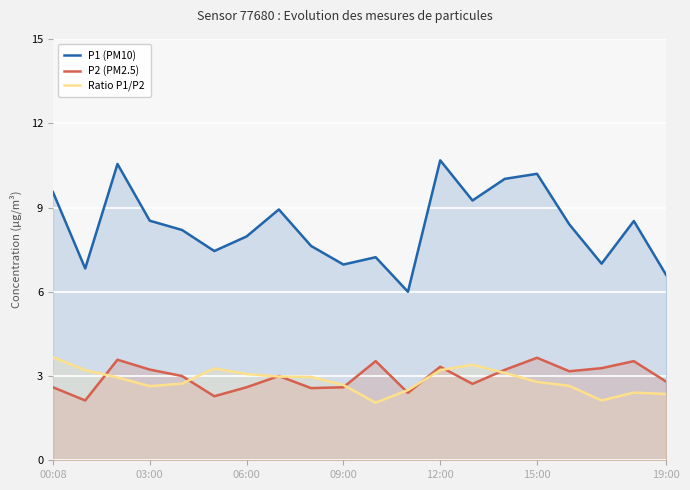

The value of P2 (PM2.5) at 15:00 is 3.6. True or false?

True